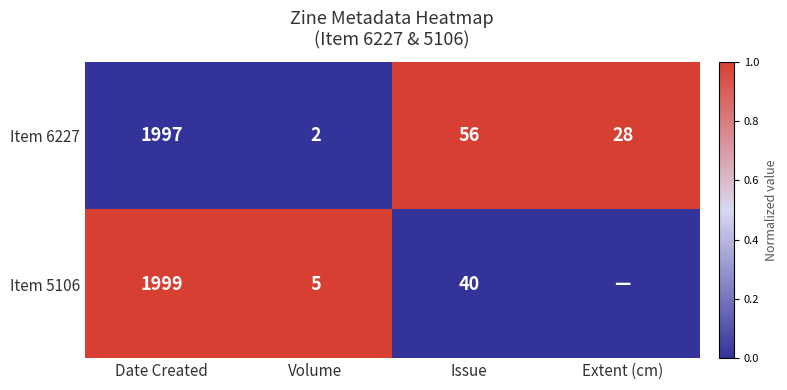

What is the sum of all Item 6227 values?

2083